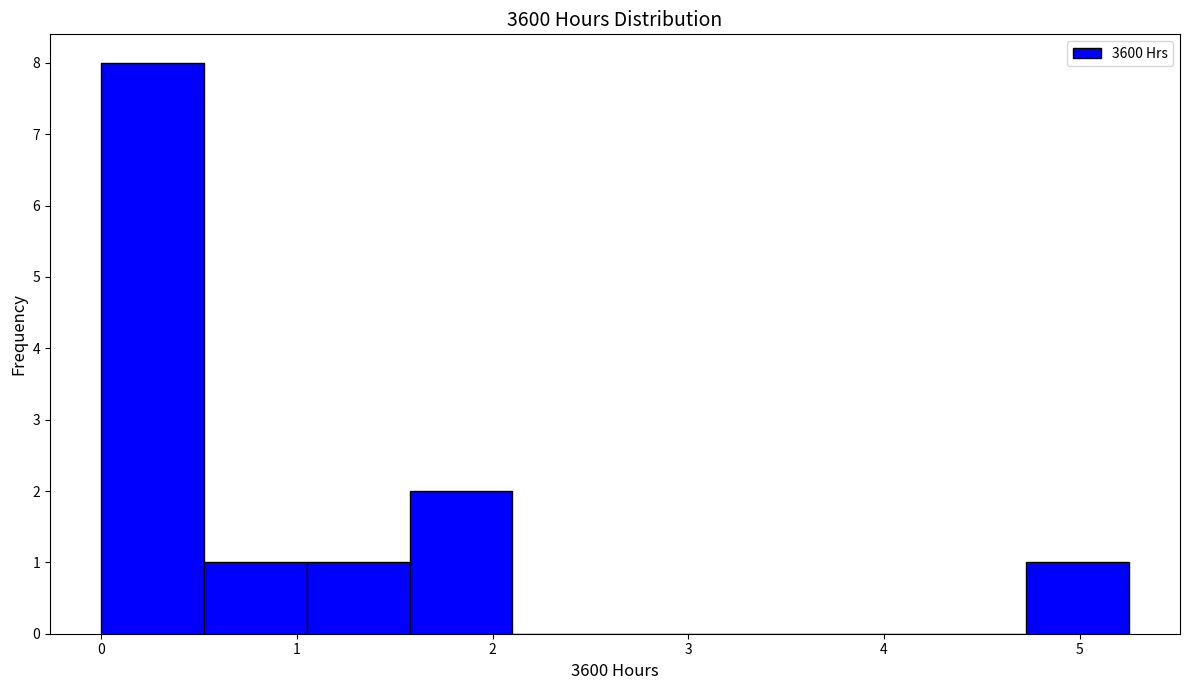

Over which range of the x-axis is the bar tallest?

0.0 to 0.5